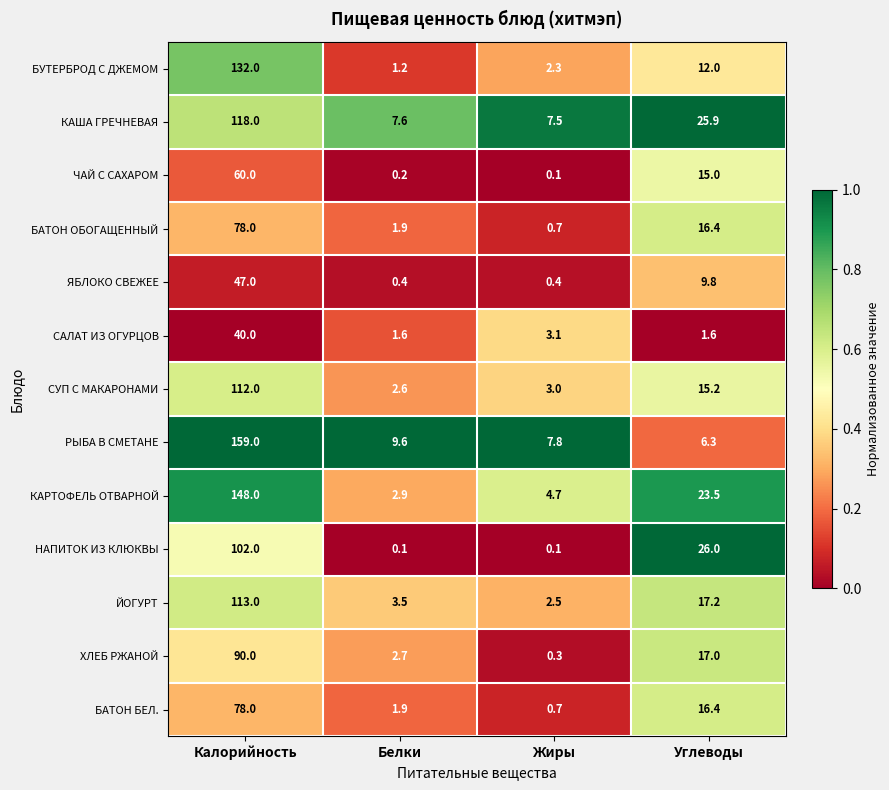

Count the number of data series in this chart.

13